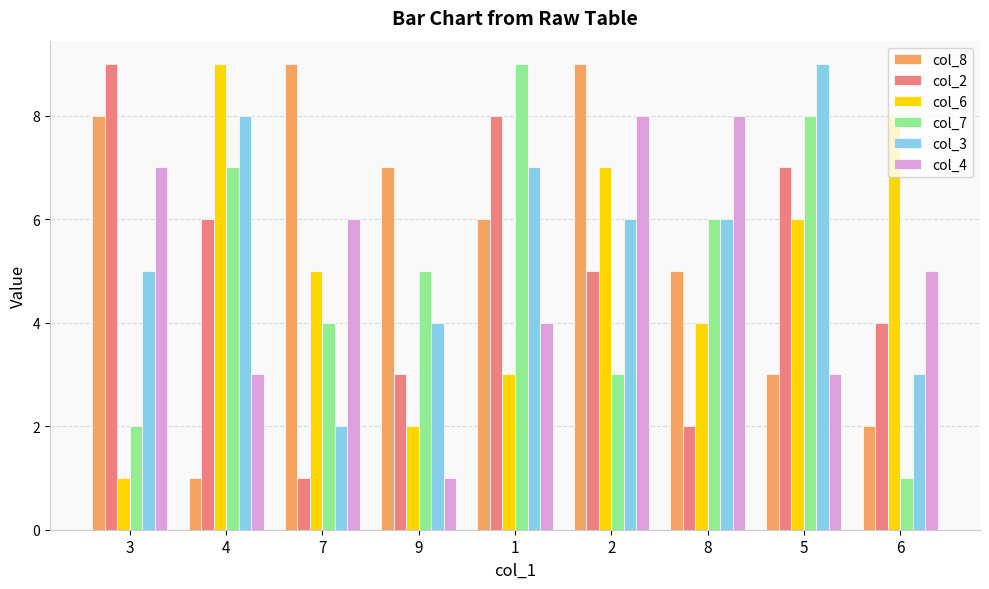

Is it true that col_6 equals 9 at 4?

True